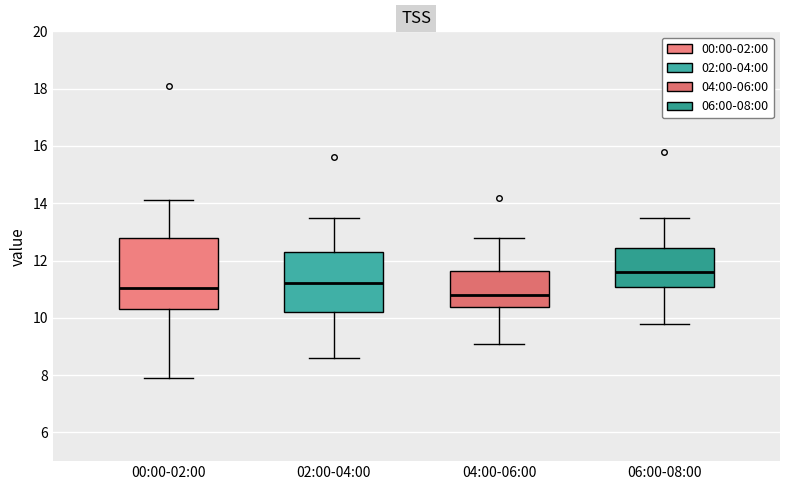

Reading left to right, read every box against the y-axis: the position of its median line, the range the box covers, and the ends of its whiskers. The values are not printed on the chart, so give them approximately, as read against the axis.

00:00-02:00: median 11.0, box 10.4 to 12.8, whiskers 8.0 to 14.2
02:00-04:00: median 11.2, box 10.2 to 12.4, whiskers 8.6 to 13.6
04:00-06:00: median 10.8, box 10.4 to 11.6, whiskers 9.2 to 12.8
06:00-08:00: median 11.6, box 11.0 to 12.4, whiskers 9.8 to 13.6